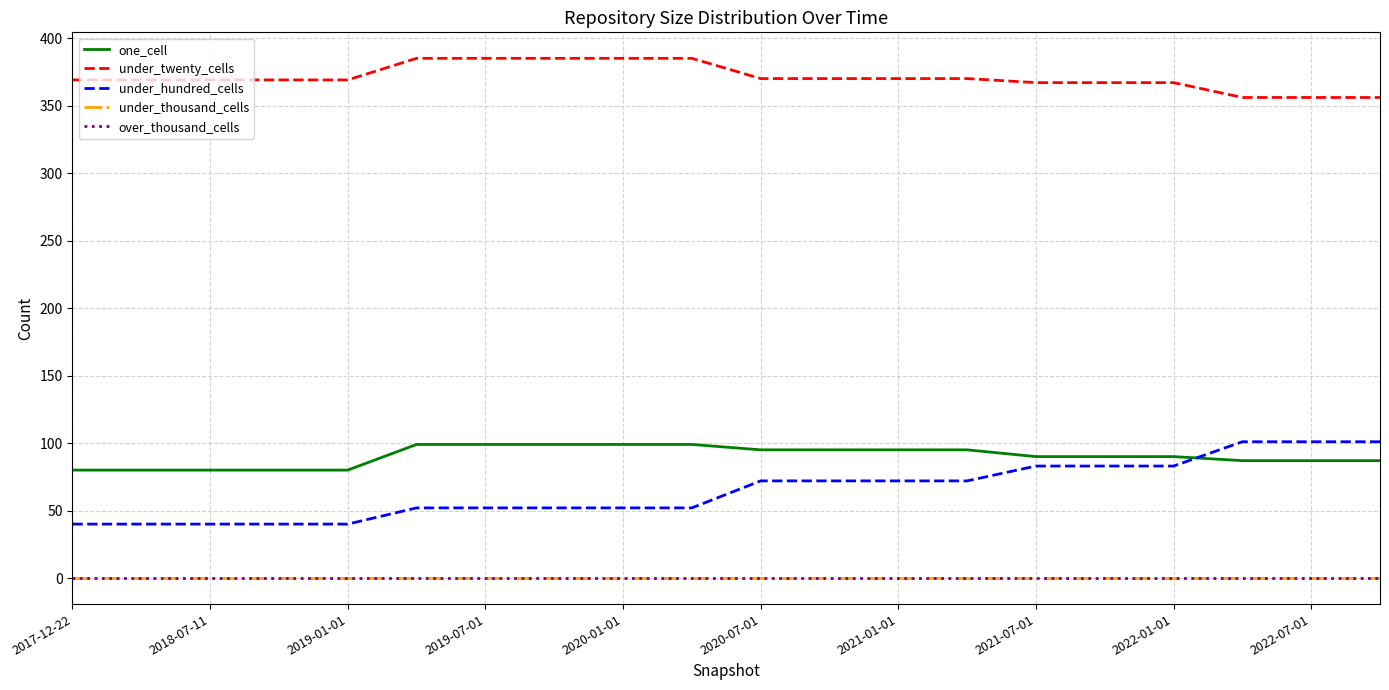

Does the chart display data point markers on the line(s)?

No